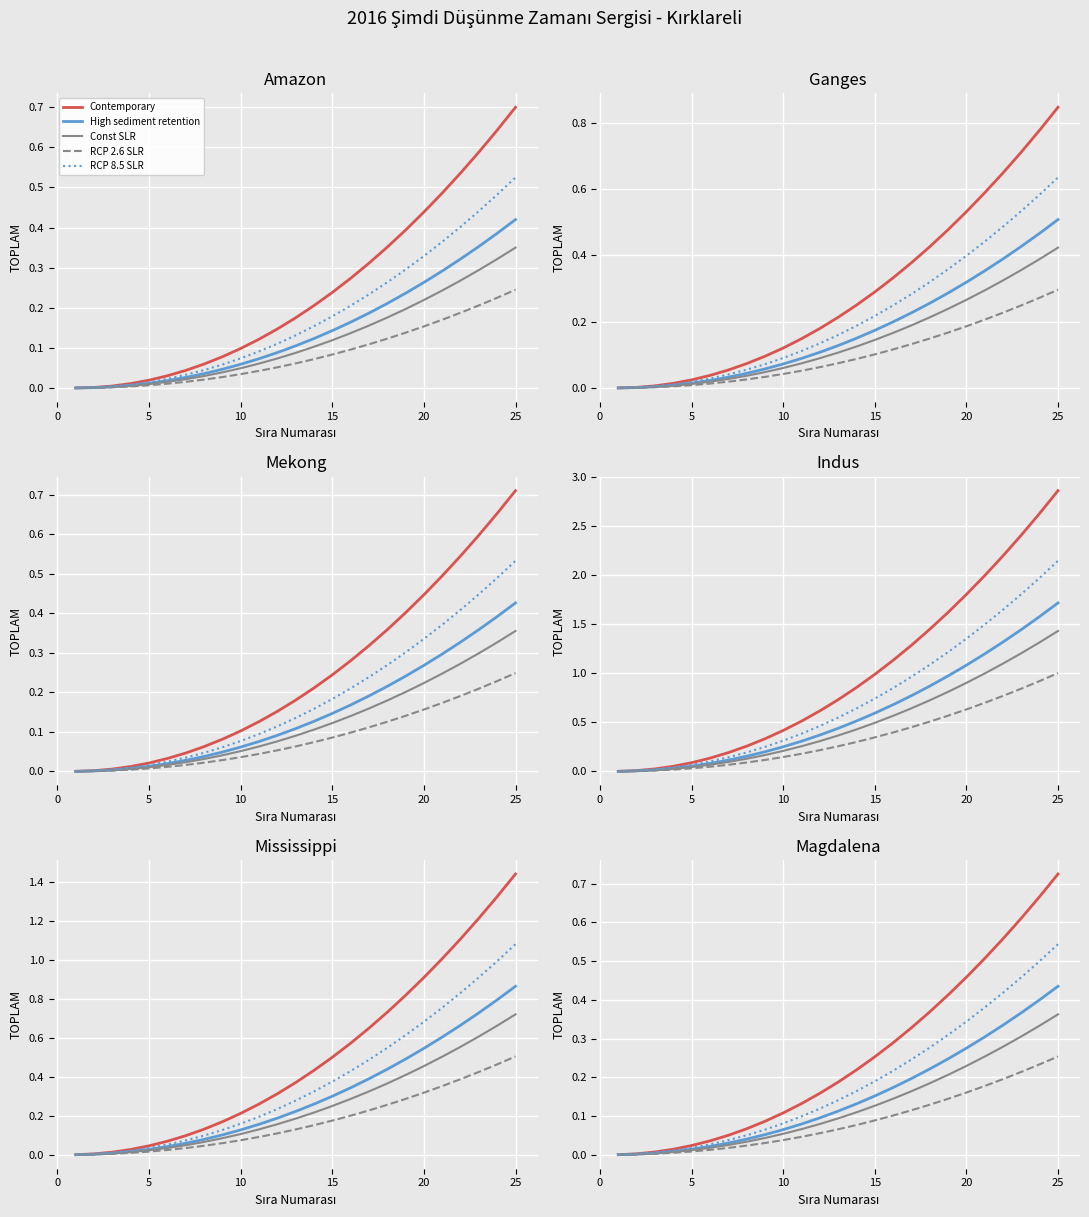

How many values in the High sediment retention series exceed 0?

24